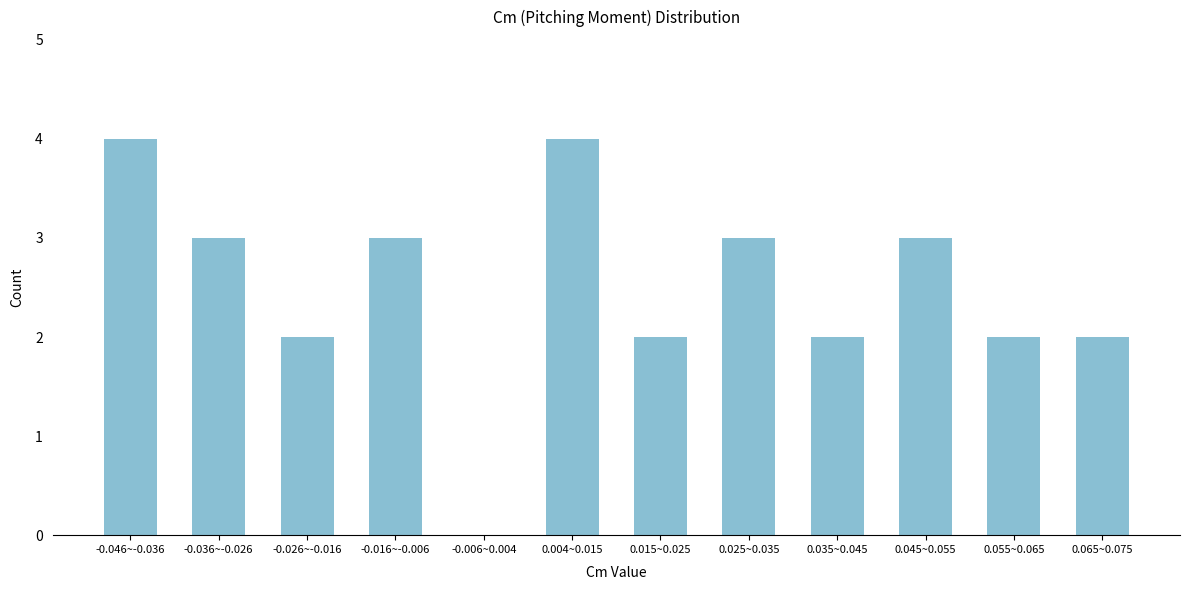

Reading left to right, extract all data points from this chart.

-0.046~-0.036=4	-0.036~-0.026=3	-0.026~-0.016=2	-0.016~-0.006=3	-0.006~0.004=0	0.004~0.015=4	0.015~0.025=2	0.025~0.035=3	0.035~0.045=2	0.045~0.055=3	0.055~0.065=2	0.065~0.075=2